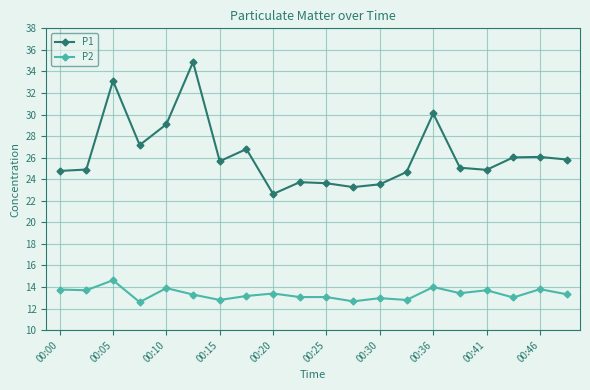

How many lines are shown in the chart?

2